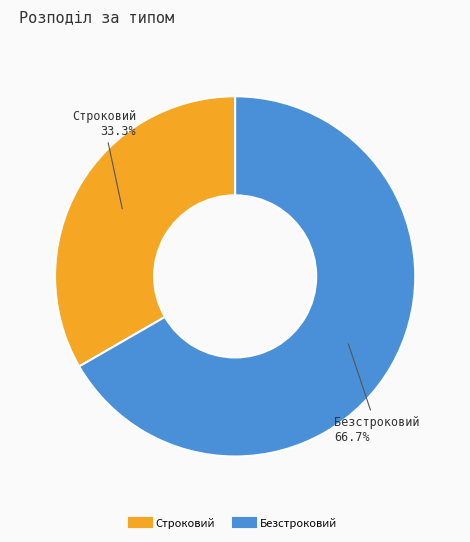

To the nearest percent, what is the average slice percentage?

50%